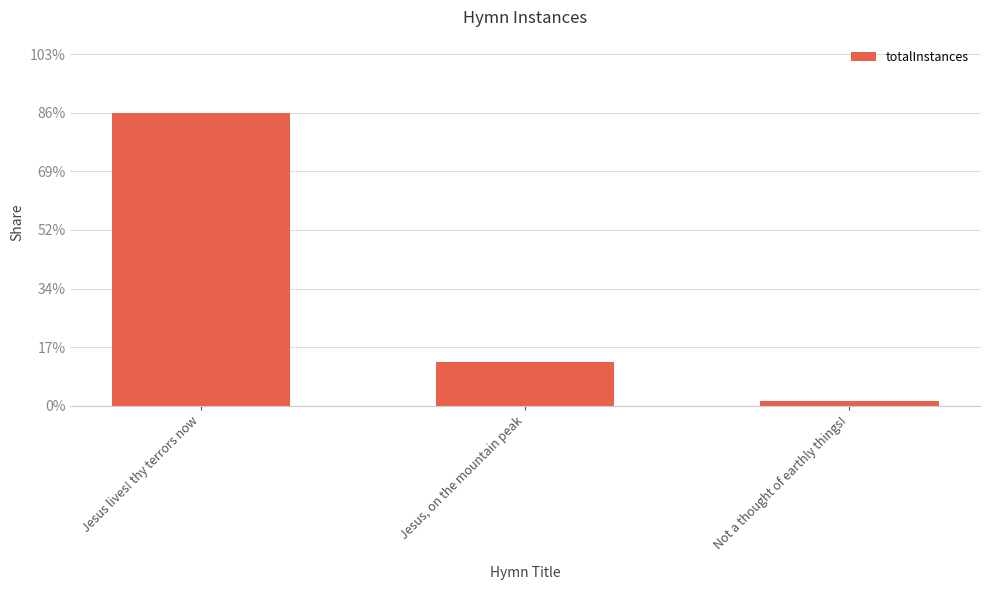

What is the sum of all values?

100.0